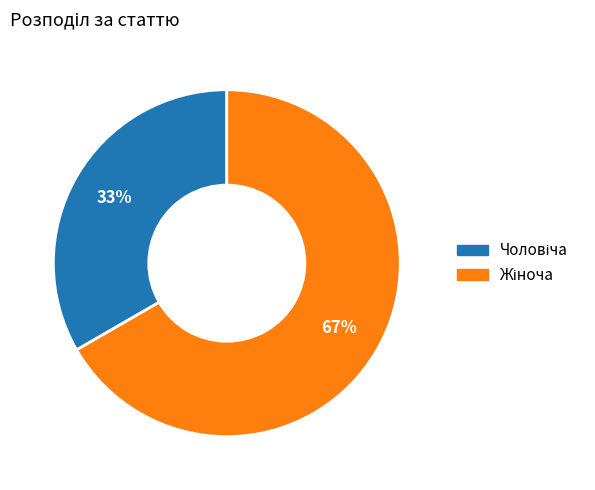

Is there any slice that represents more than half of the pie?

Yes